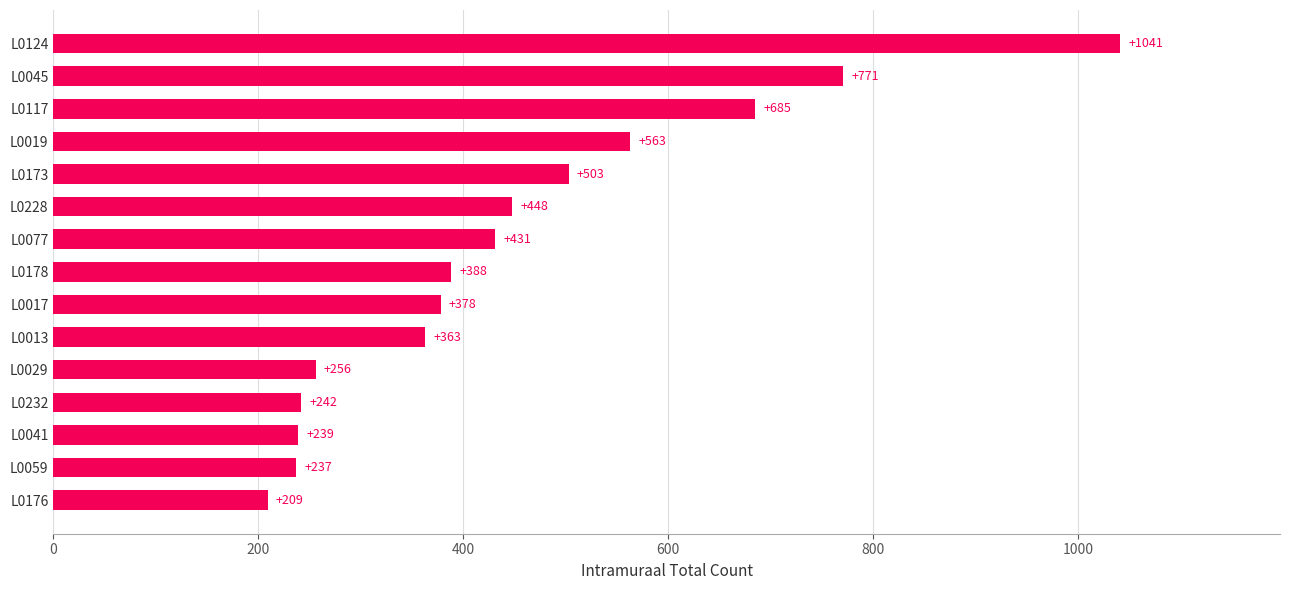

Reading top to bottom, transcribe all the data shown in this chart.

L0124=1041	L0045=771	L0117=685	L0019=563	L0173=503	L0228=448	L0077=431	L0178=388	L0017=378	L0013=363	L0029=256	L0232=242	L0041=239	L0059=237	L0176=209